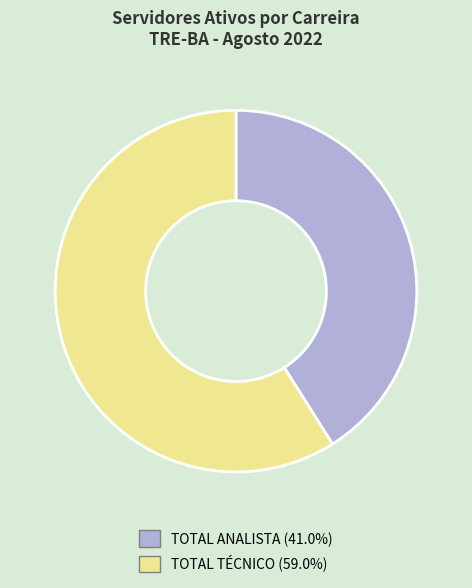

What is the ratio of the value at TOTAL ANALISTA (41.0%) to the value at TOTAL TÉCNICO (59.0%)?

0.7